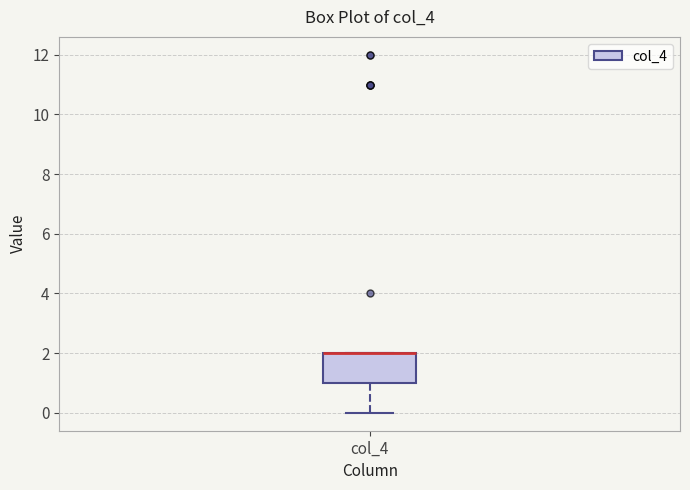

Transcribe this box plot: give where the median line is, the range the box spans, and where the two whiskers end, as read against the y-axis. The values are not printed on the chart, so give them approximately, as read against the axis.

median 2 (drawn on the box's upper edge), box 1 to 2, whiskers 0 to 2